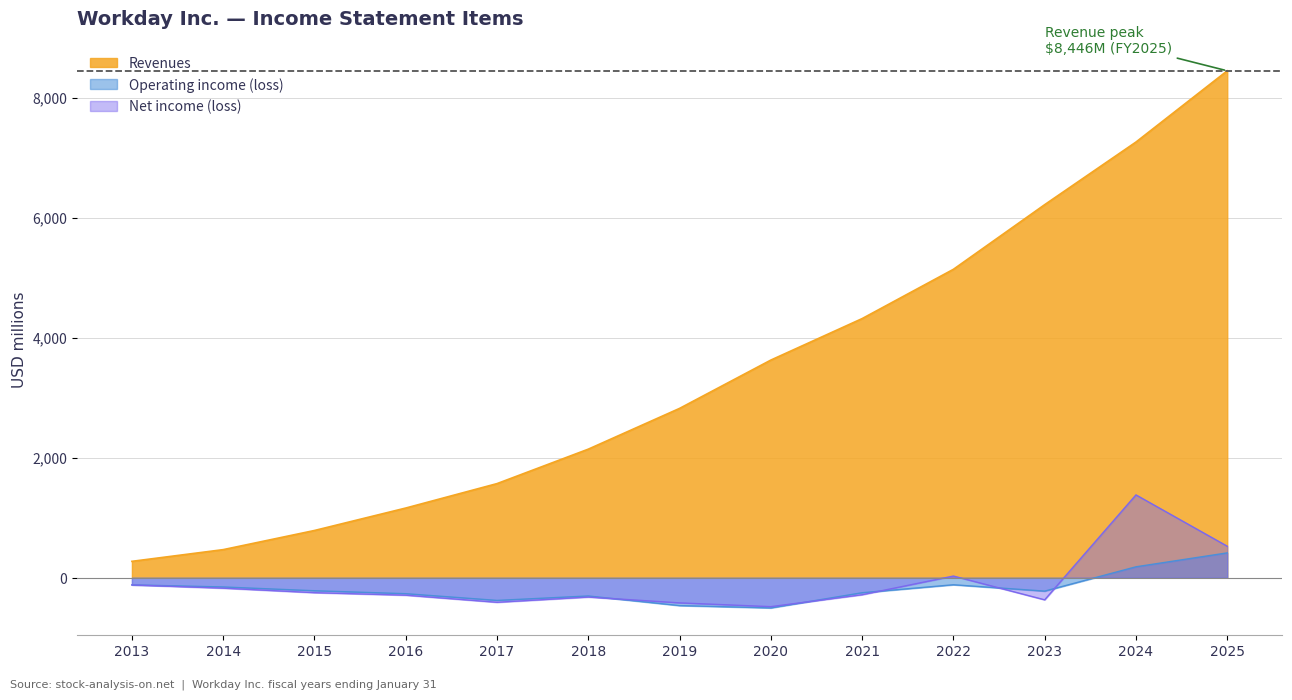

What is the difference between the Net income (loss) values at 2017 and 2015?

160